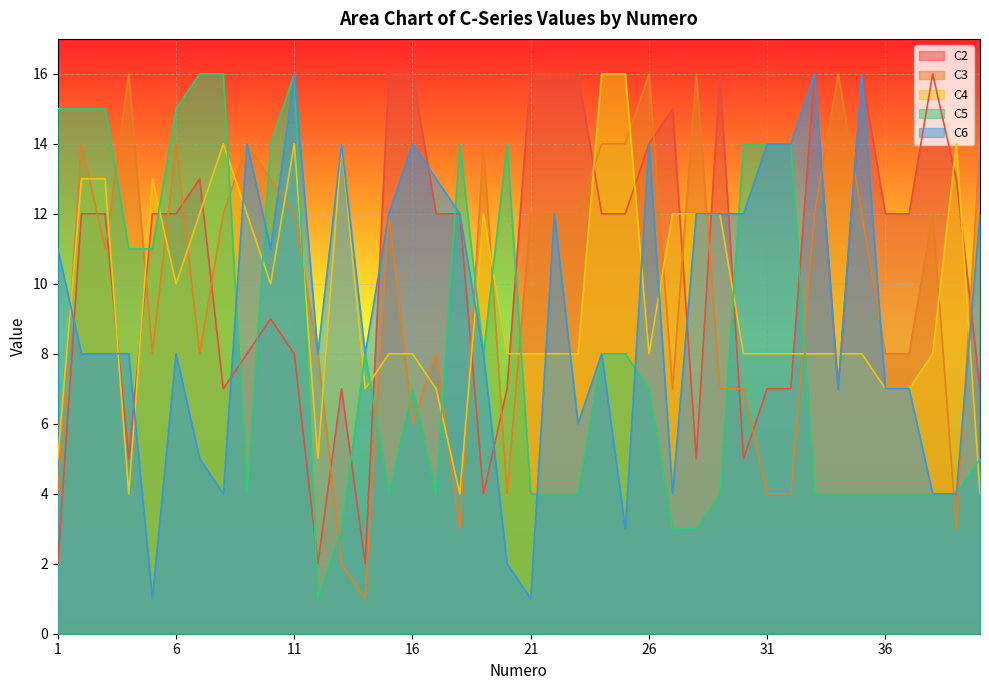

Reading left to right, list all the values displayed in this chart.

C2: 1=2	2=12	3=12	4=5	5=12	6=12	7=13	8=7	9=8	10=9	11=8	12=2	13=7	14=2	15=16	16=16	17=12	18=12	19=4	20=7	21=16	22=16	23=16	24=12	25=12	26=14	27=15	28=5	29=16	30=5	31=7	32=7	33=16	34=7	35=16	36=12	37=12	38=16	39=13	40=7
C3: 1=4	2=14	3=11	4=16	5=8	6=14	7=8	8=12	9=14	10=13	11=12	12=8	13=2	14=1	15=12	16=6	17=8	18=3	19=14	20=4	21=12	22=12	23=12	24=14	25=14	26=16	27=7	28=16	29=7	30=7	31=4	32=4	33=12	34=16	35=12	36=8	37=8	38=12	39=3	40=14
C4: 1=5	2=13	3=13	4=4	5=13	6=10	7=12	8=14	9=12	10=10	11=14	12=5	13=14	14=7	15=8	16=8	17=7	18=4	19=12	20=8	21=8	22=8	23=8	24=16	25=16	26=8	27=12	28=12	29=12	30=8	31=8	32=8	33=8	34=8	35=8	36=7	37=7	38=8	39=14	40=4
C5: 1=15	2=15	3=15	4=11	5=11	6=15	7=16	8=16	9=4	10=14	11=16	12=1	13=3	14=8	15=4	16=7	17=4	18=14	19=8	20=14	21=4	22=4	23=4	24=8	25=8	26=7	27=3	28=3	29=4	30=14	31=14	32=14	33=4	34=4	35=4	36=4	37=4	38=4	39=4	40=5
C6: 1=11	2=8	3=8	4=8	5=1	6=8	7=5	8=4	9=14	10=11	11=16	12=8	13=14	14=8	15=12	16=14	17=13	18=12	19=8	20=2	21=1	22=12	23=6	24=8	25=3	26=14	27=4	28=12	29=12	30=12	31=14	32=14	33=16	34=7	35=16	36=7	37=7	38=4	39=4	40=12